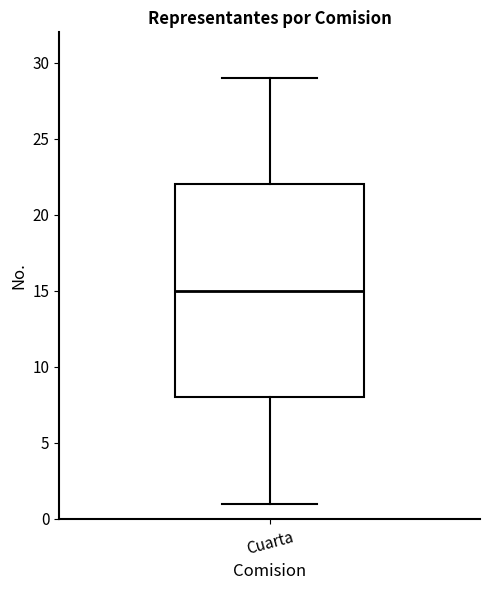

Read this box plot against the y-axis: the position of the median line, the range covered by the box, and the ends of both whiskers. The values are not printed on the chart, so give them approximately, as read against the axis.

median 15, box 8 to 22, whiskers 1 to 29